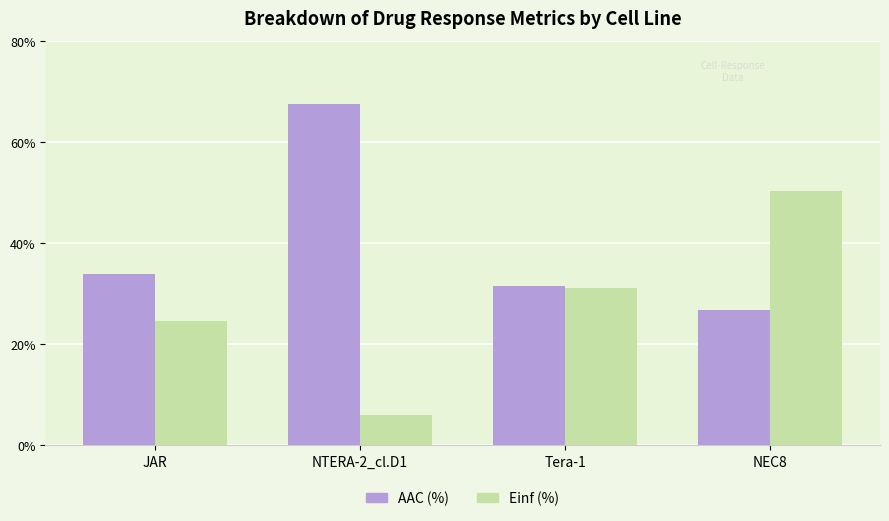

Rank the series by their average value, from highest to lowest.

AAC (%), Einf (%)